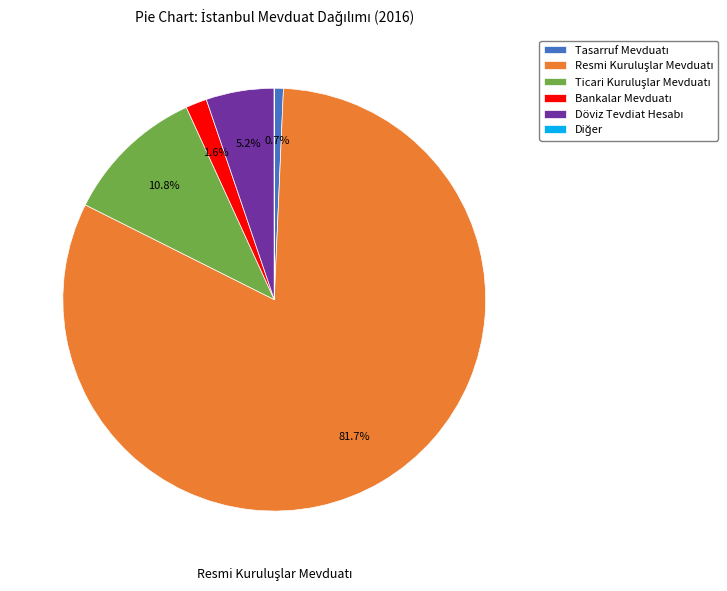

To the nearest percent, what is the difference between the largest and smallest slice percentages?

82%